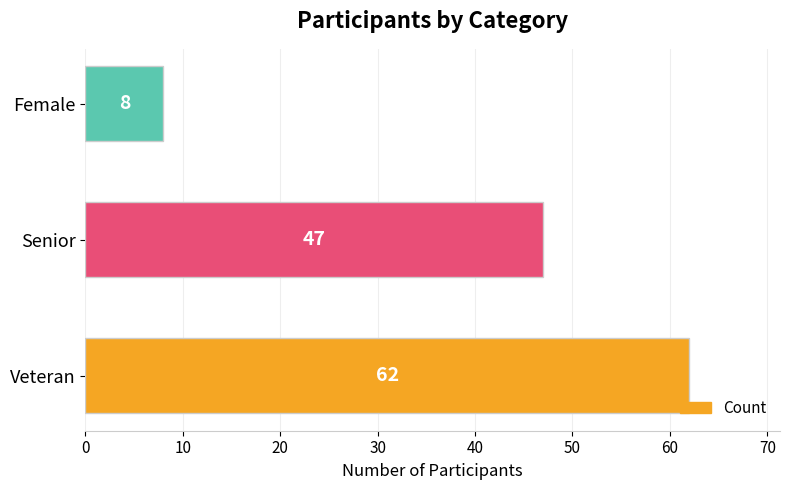

What is the change in value from Veteran to Female?

-54